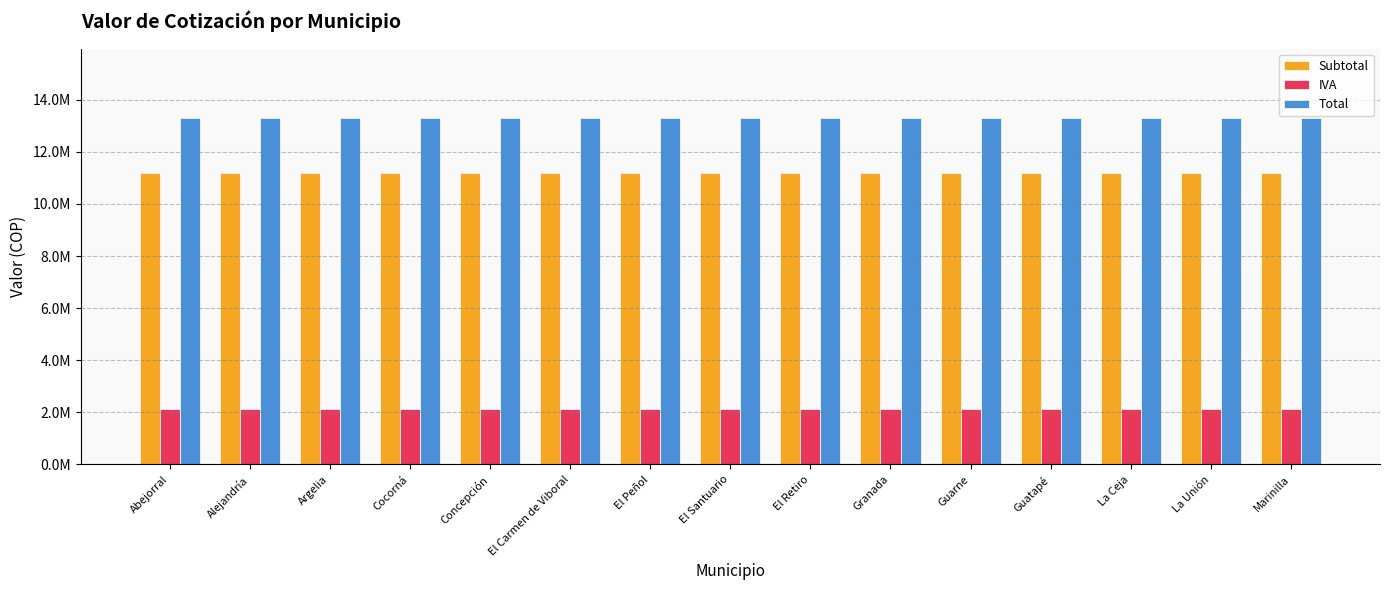

True or false: Subtotal has a value of 19028647.5 at Alejandría.

False